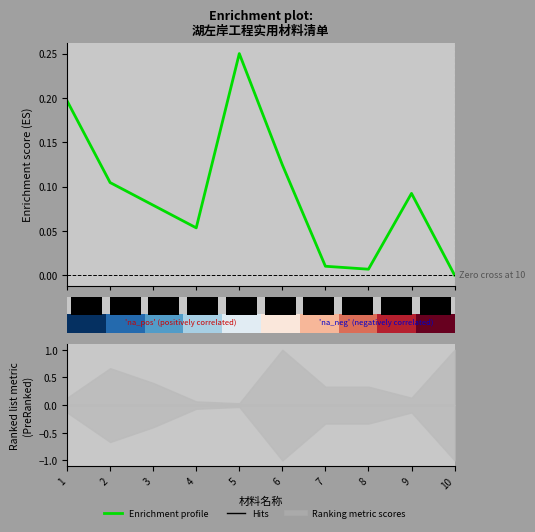

How many groups of bars are there?

10